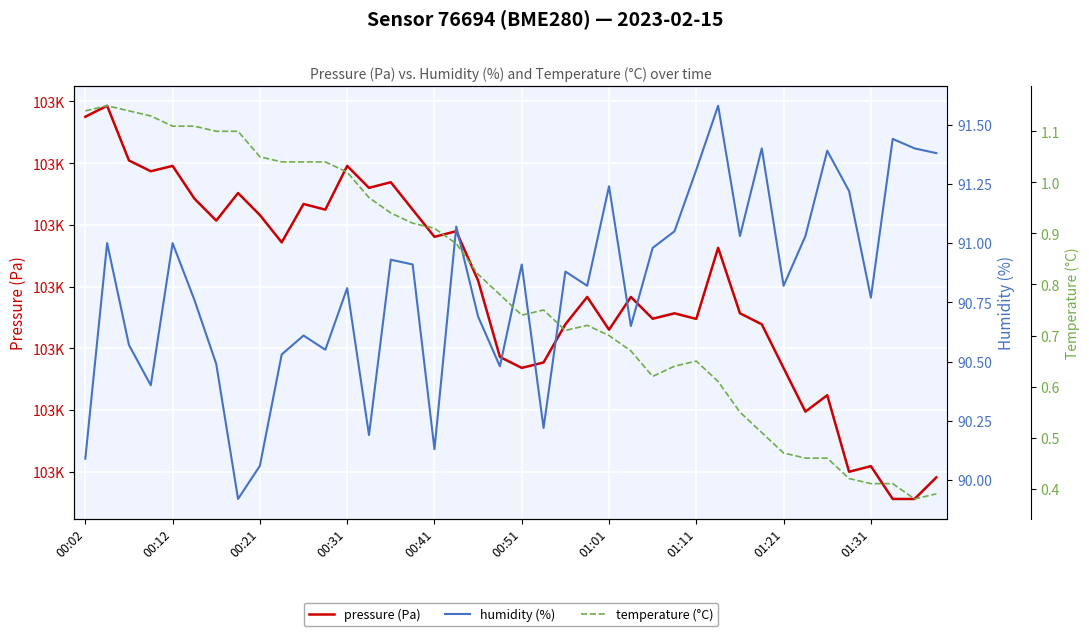

What is the difference between the maximum and minimum values in the pressure (Pa) series?

63.8